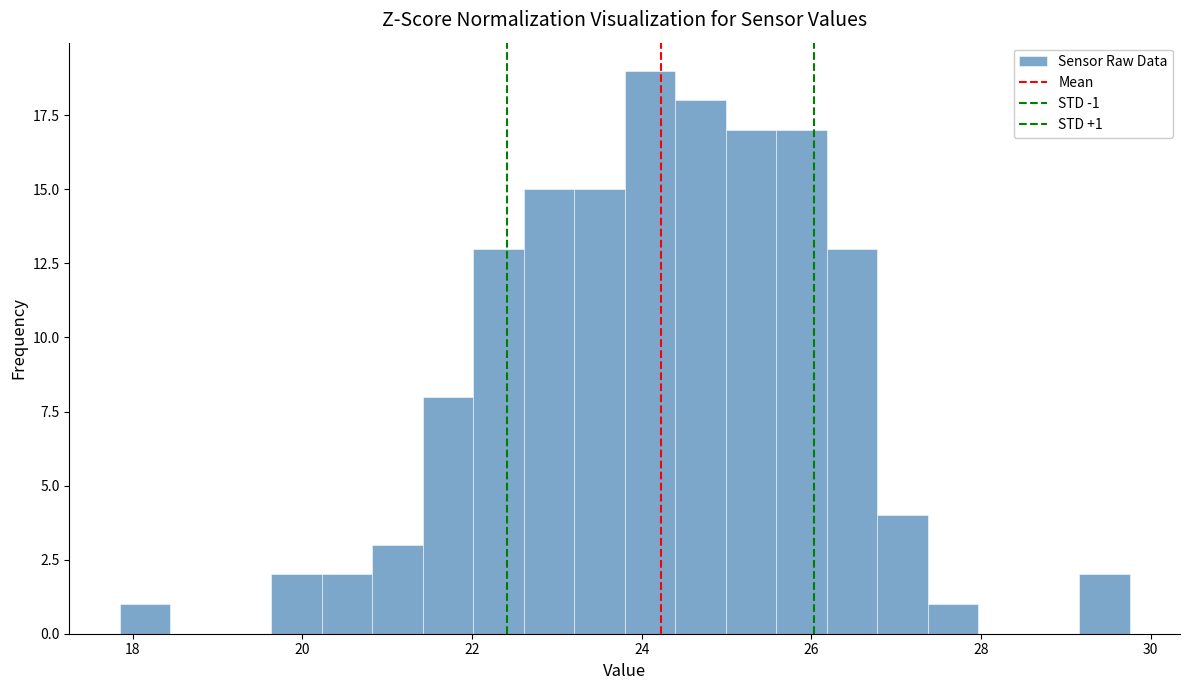

Read against the x-axis, roughly where is the centre of the tallest bar?

24.0